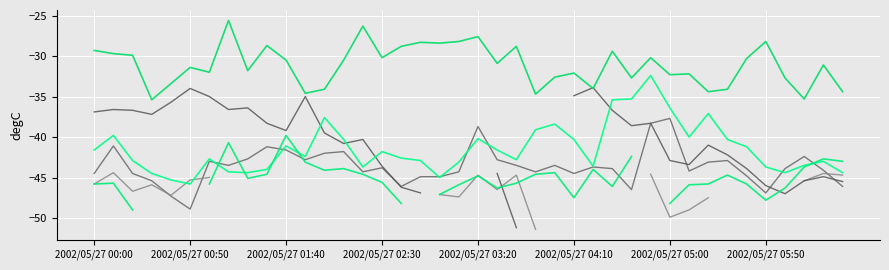

What is the average value of the col_2 series?

-31.1